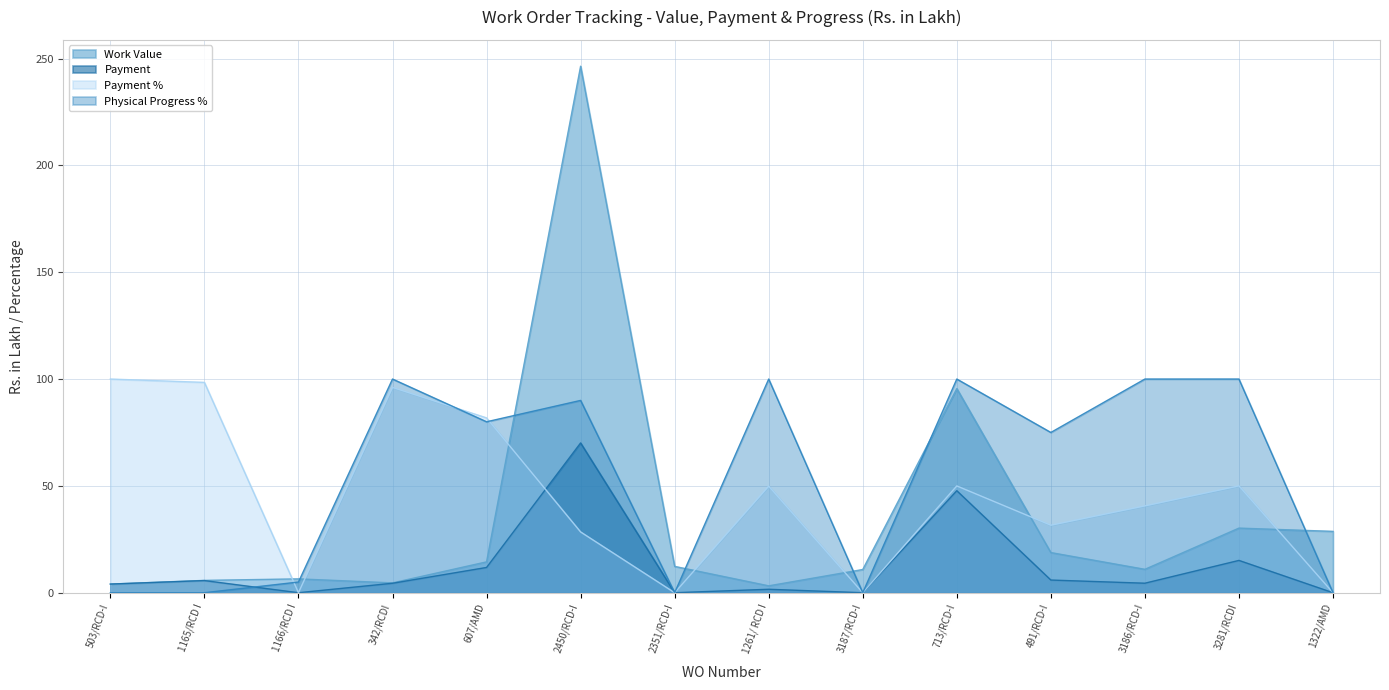

What is the label of the 13th point from the left?

3281/RCDI